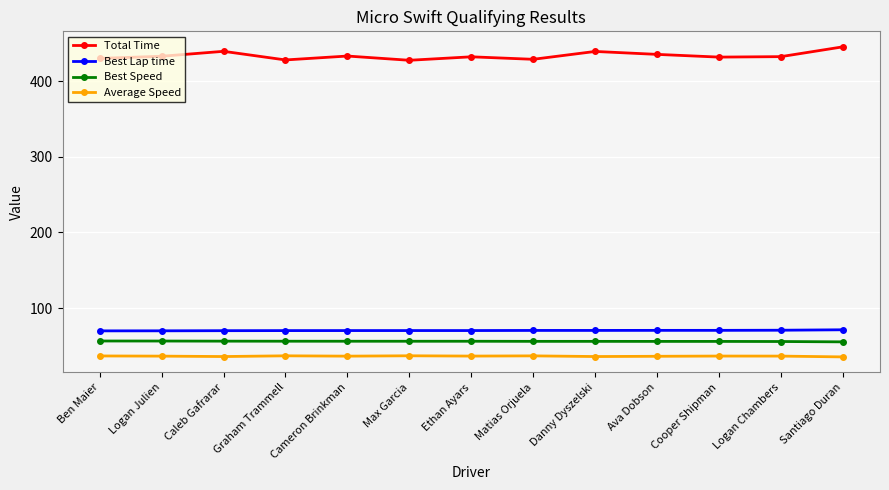

What is the greatest value displayed?

445.3